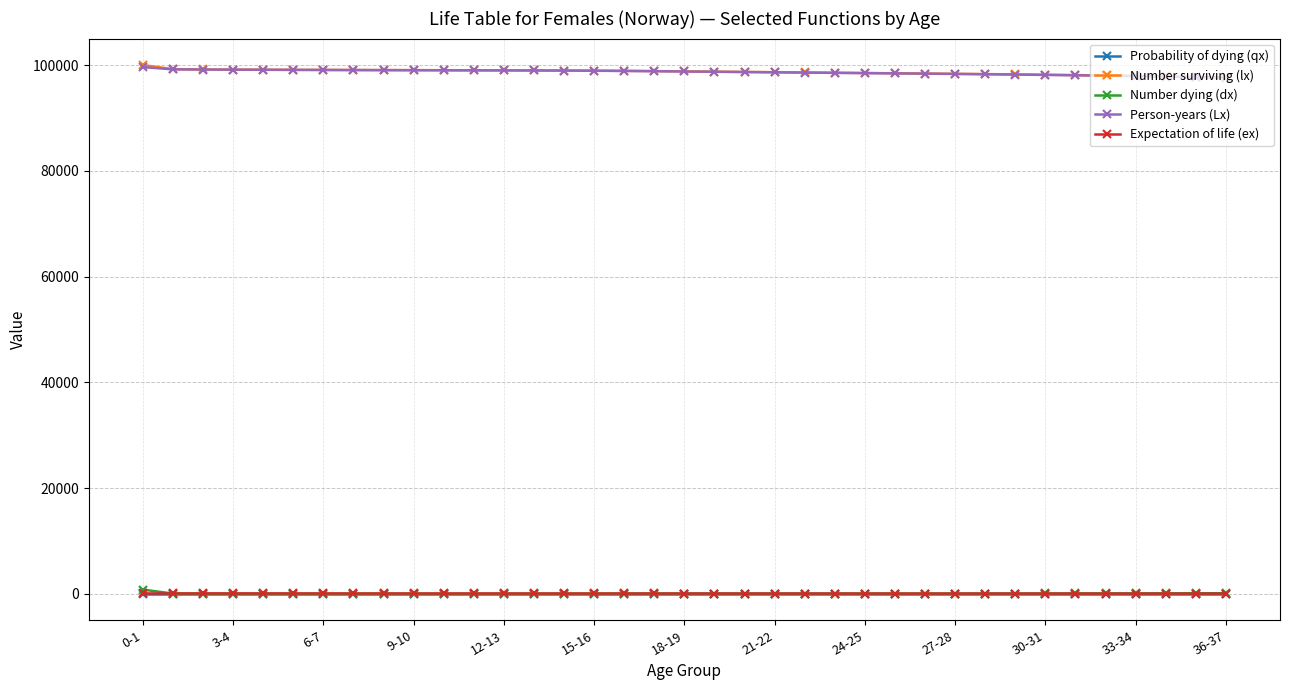

True or false: Person-years (Lx) and Number dying (dx) intersect in this chart.

False